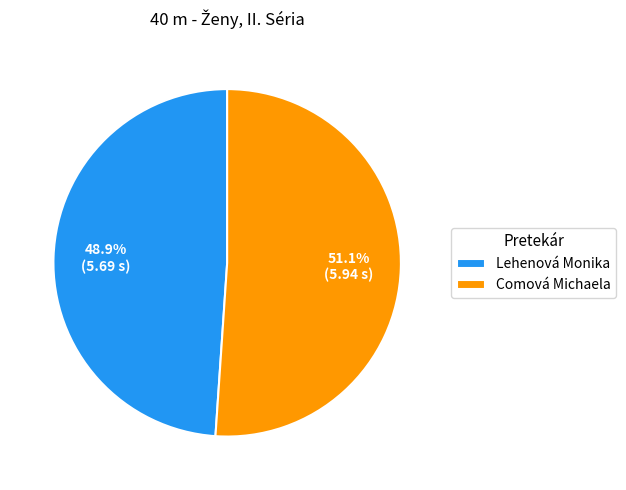

To the nearest percent, what percentage of the pie is Lehenová Monika?

49%